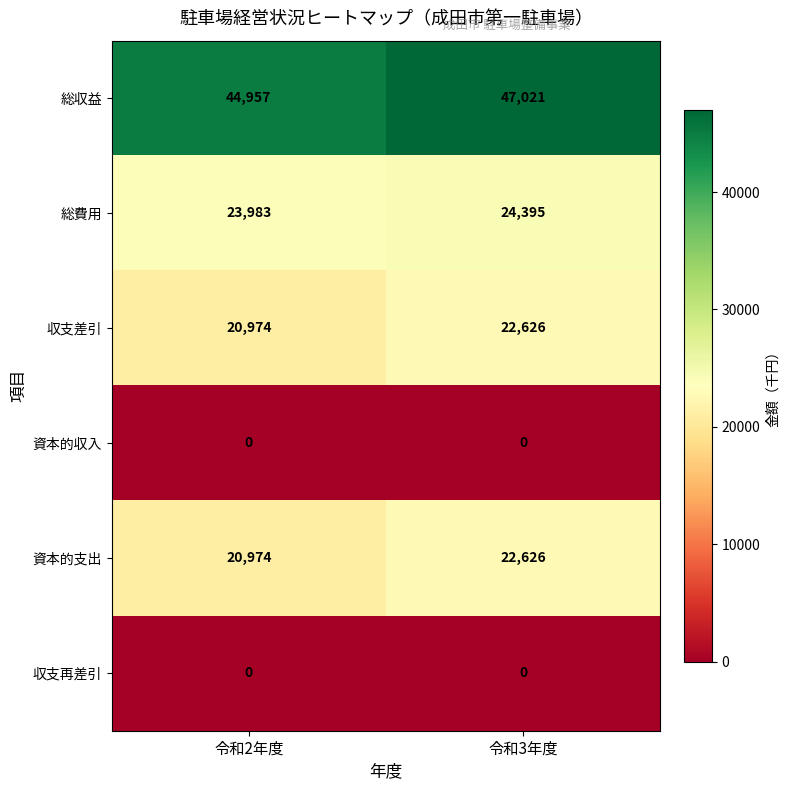

The 資本的収入 series shows 0 at 令和3年度. True or false?

True